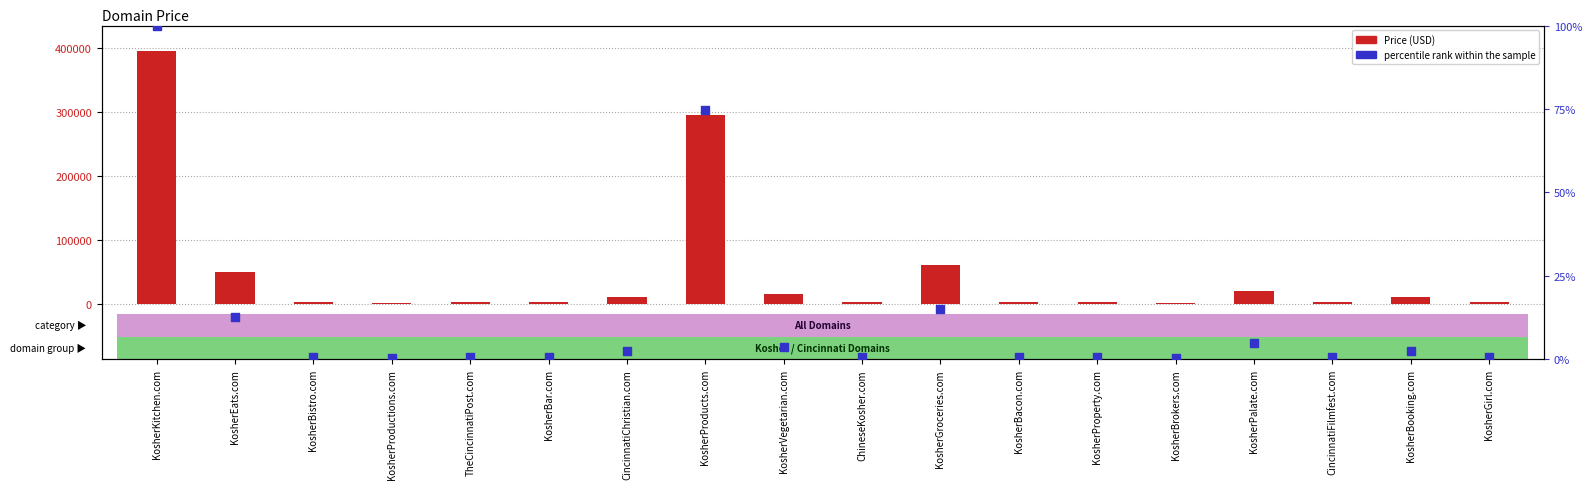

At which category is the sum across all series the highest?

KosherKitchen.com